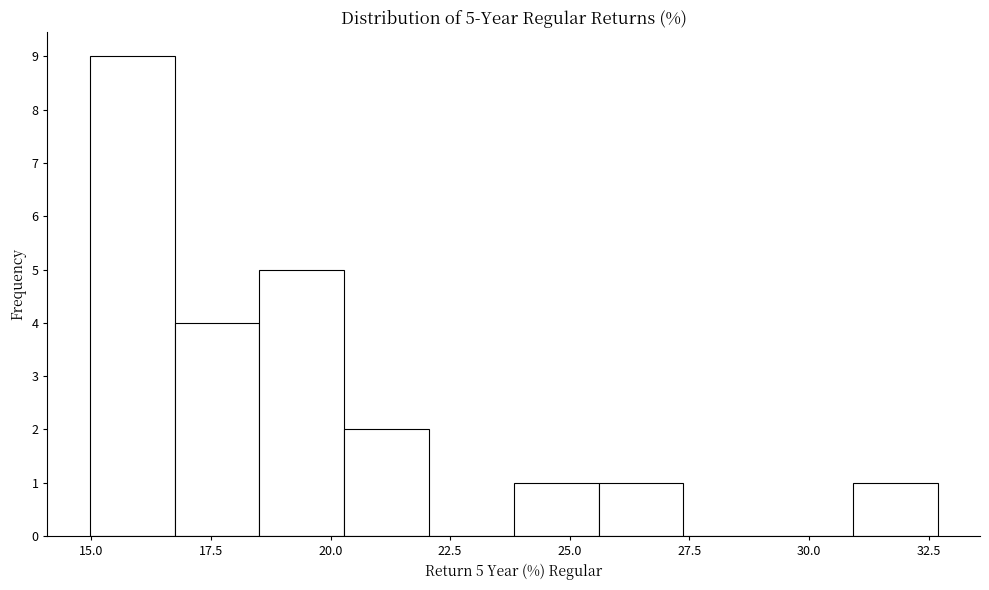

Around what value on the x-axis is the tallest bar? Give the approximate position of its centre, as read against the axis.

16.0